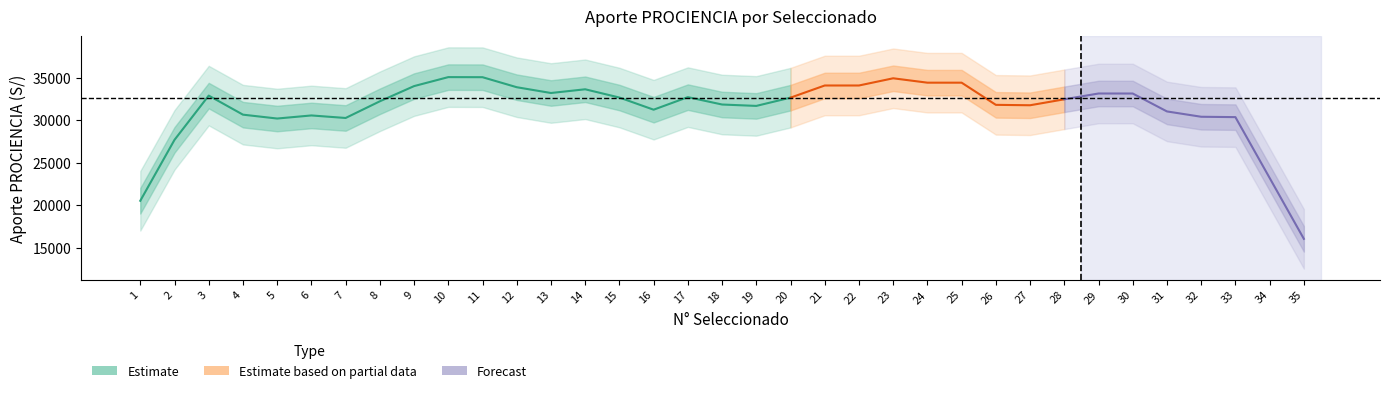

Count the number of data series in this chart.

1